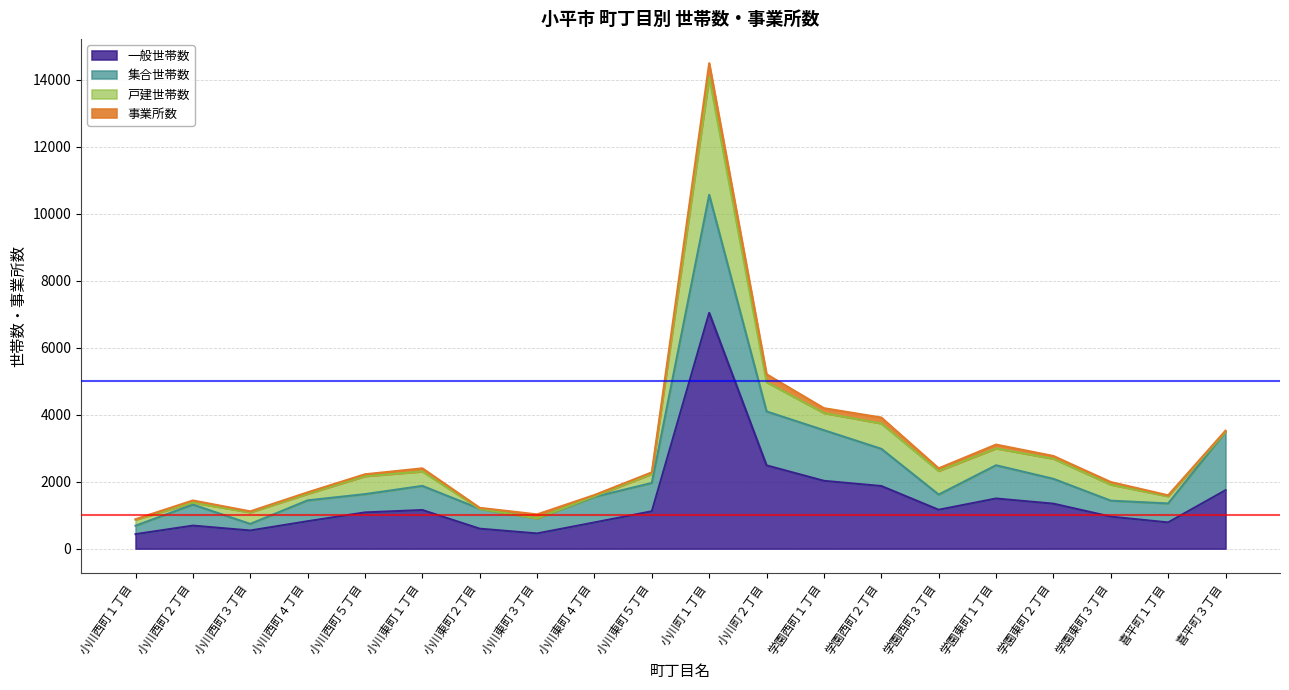

Which category has the highest value in the 事業所数 series?

小川町１丁目